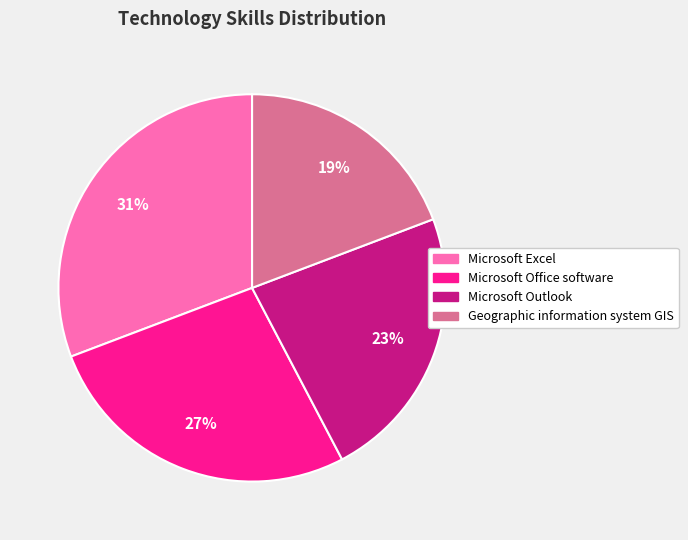

To the nearest percent, what is the combined percentage of Microsoft Excel and Microsoft Office software?

58%